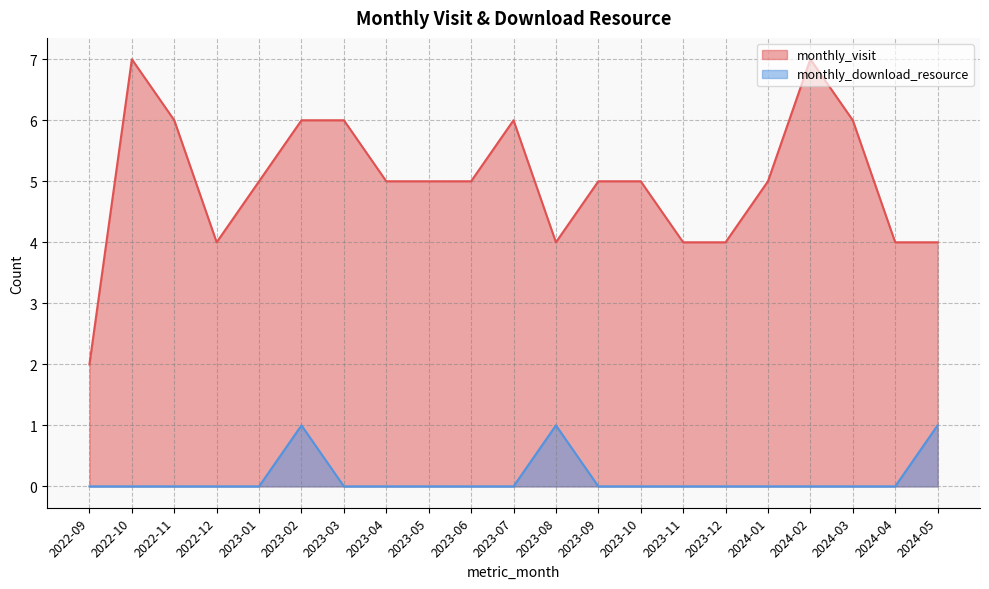

At which category is the sum across all series the highest?

2022-10